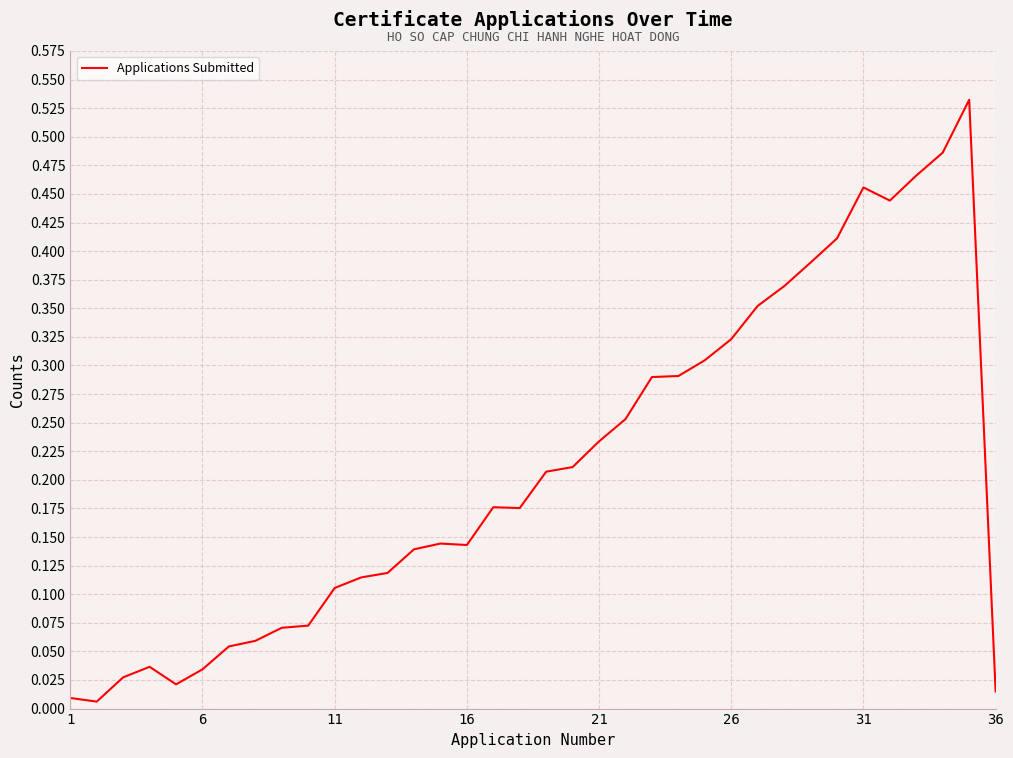

What is the maximum value shown in the chart?

0.5